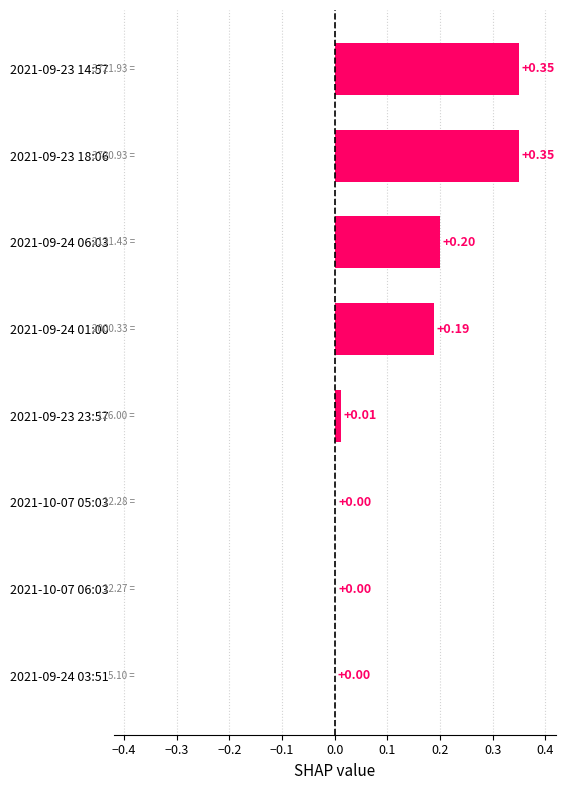

What is the change in value from 2021-09-23 23:57 to 2021-09-24 01:00?

+0.2